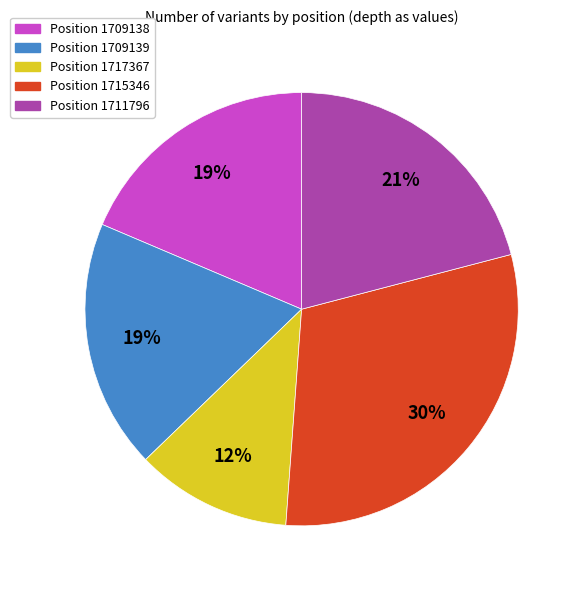

Does any single category account for the majority?

No